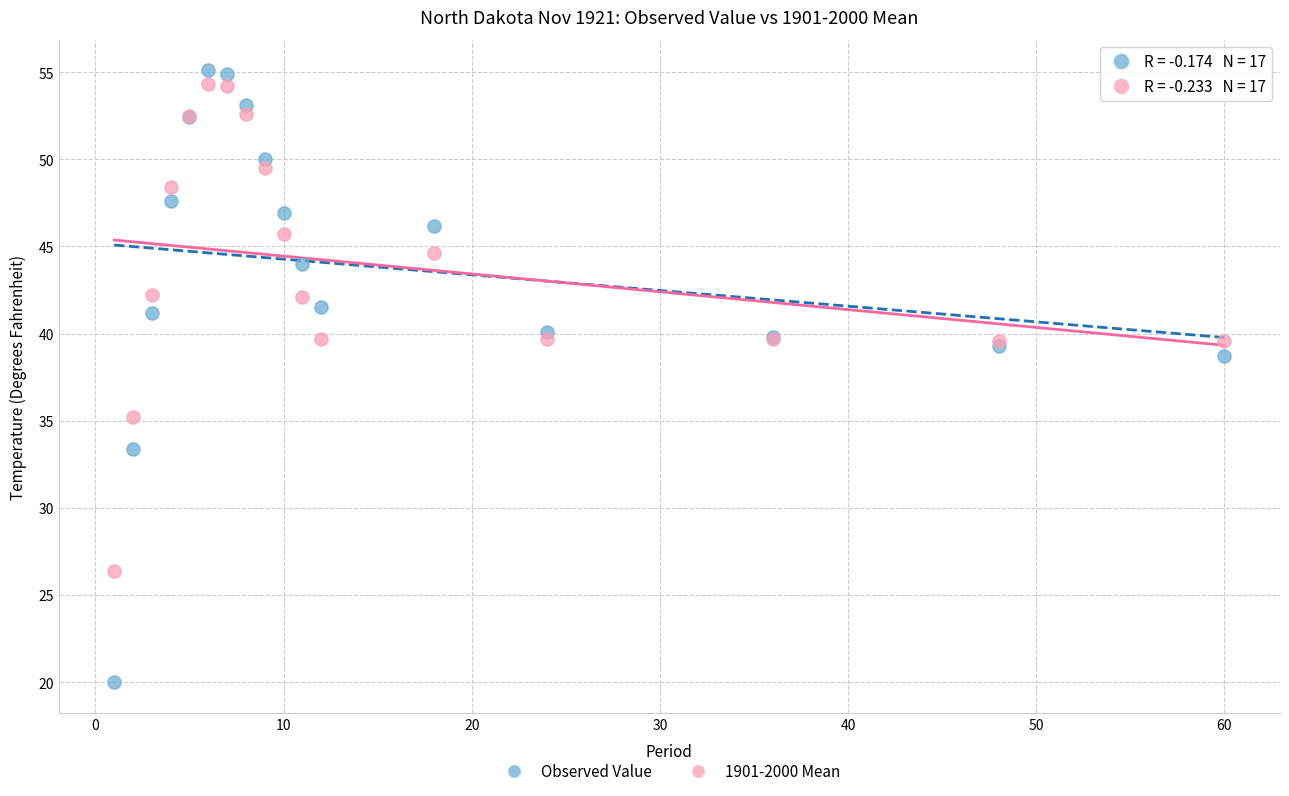

What is the X range (max minus min) for the scatter plot?

59.0